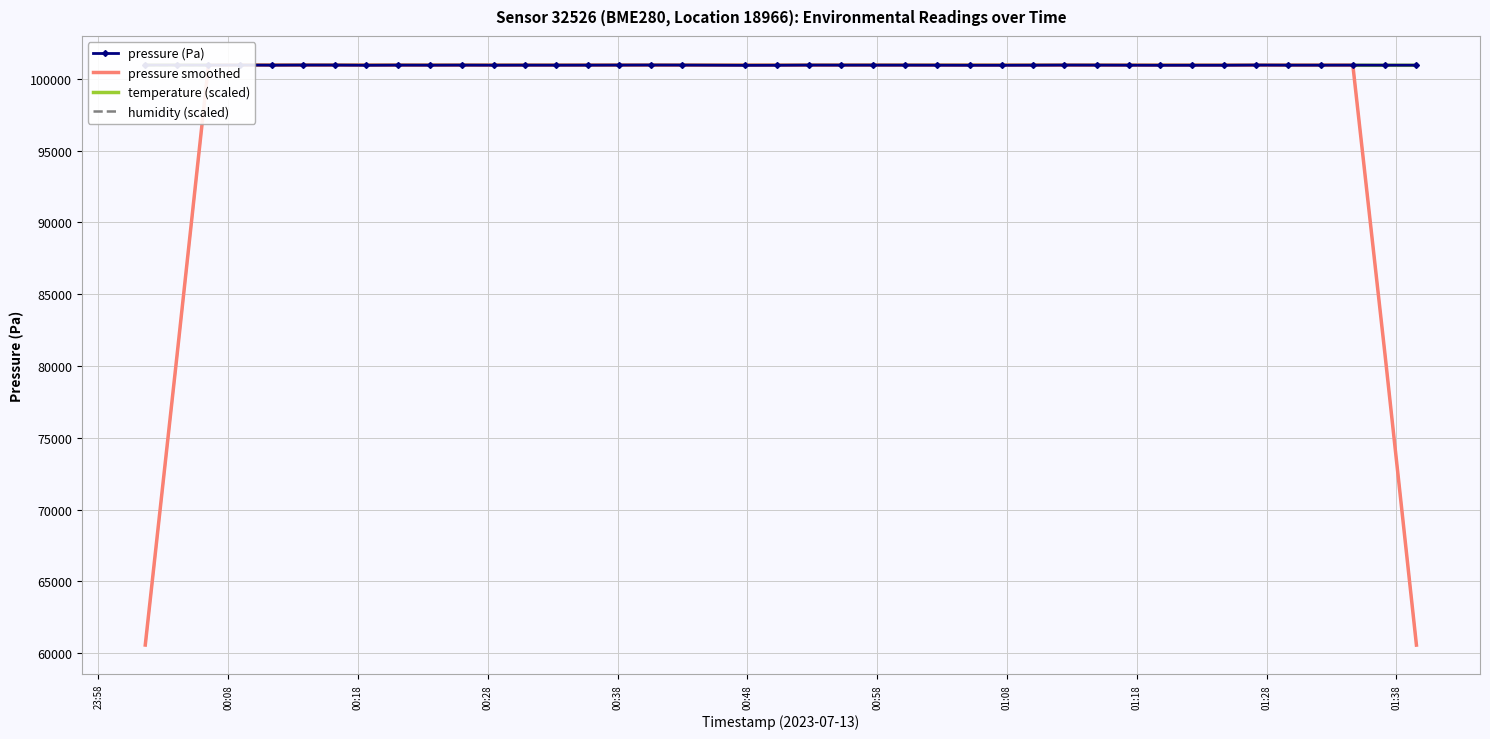

True or false: pressure (Pa) has more than 0 points higher than both neighbors.

True